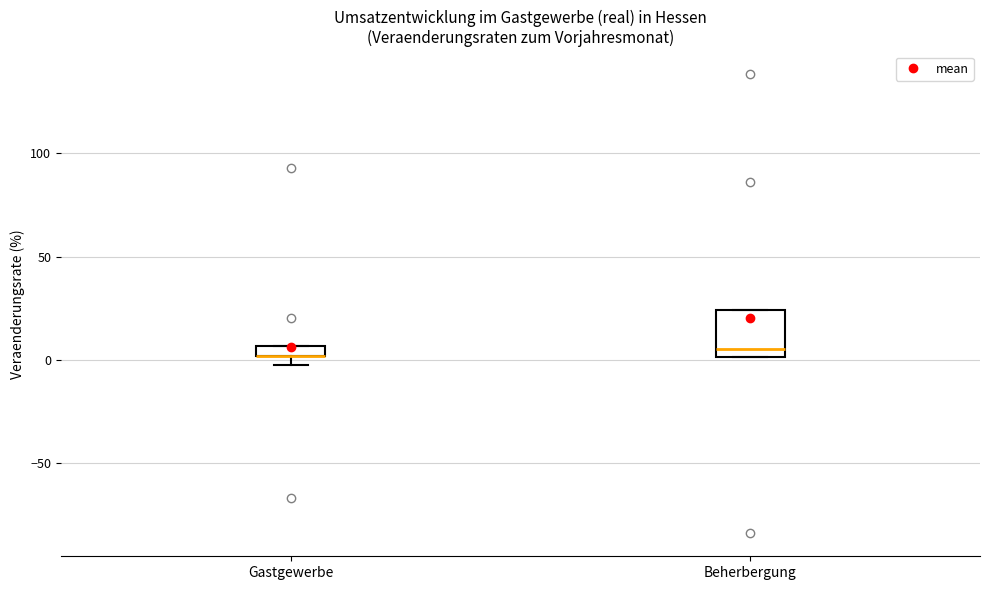

Comparing the boxes themselves (not the whiskers), which one is the tallest?

Beherbergung